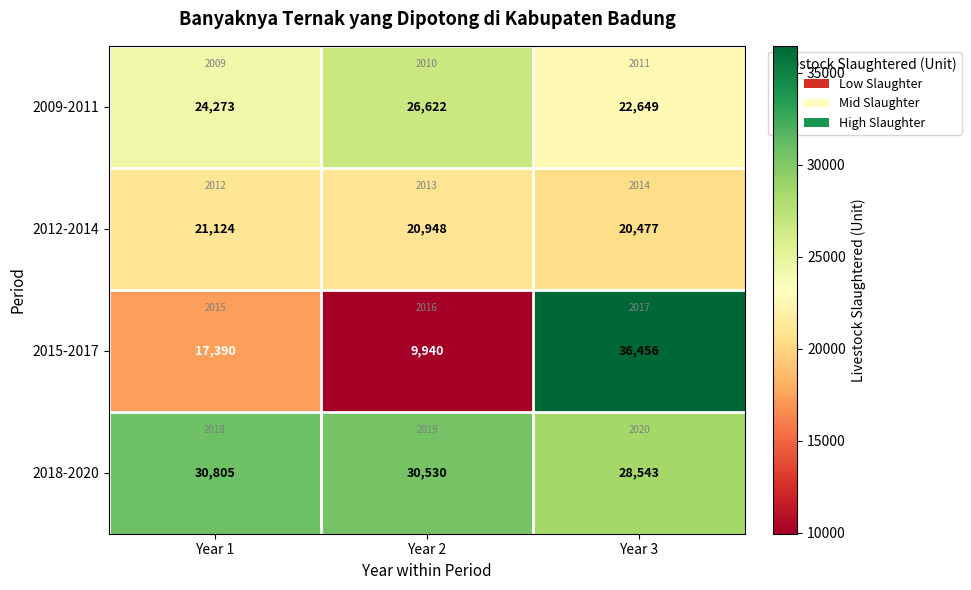

What is the average value of the 2015-2017 series?

21262